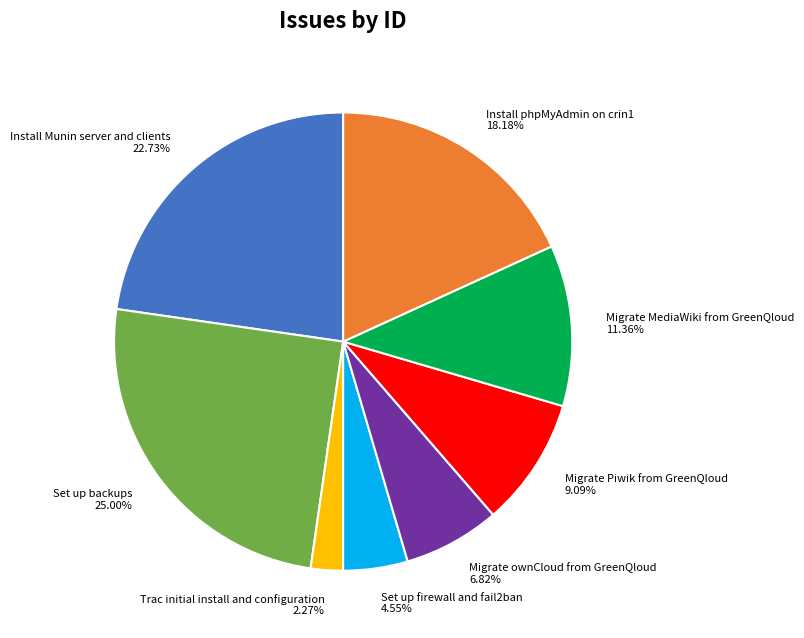

Which category has the smallest portion of the pie?

Trac initial install and configuration